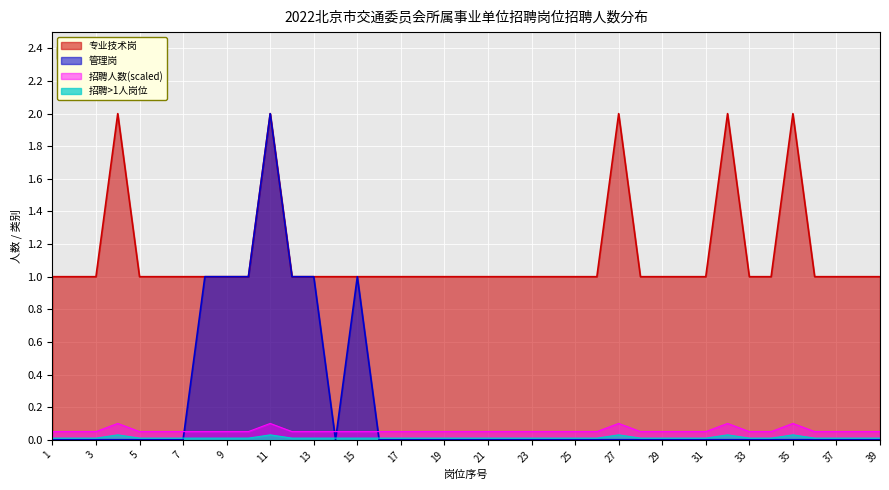

Is it true that 招聘>1人岗位 equals 0.0 at 29?

True